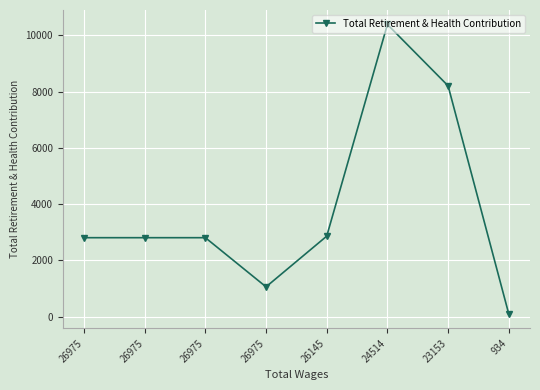

How many distinct data groups are displayed?

1